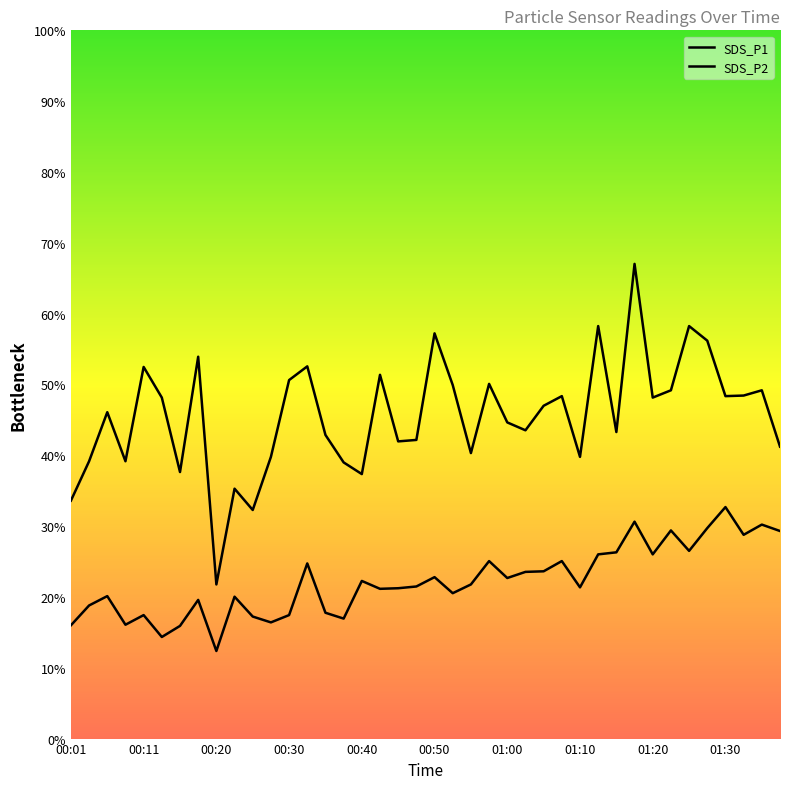

At 00:20, list the series in order from smallest to largest.

SDS_P2, SDS_P1